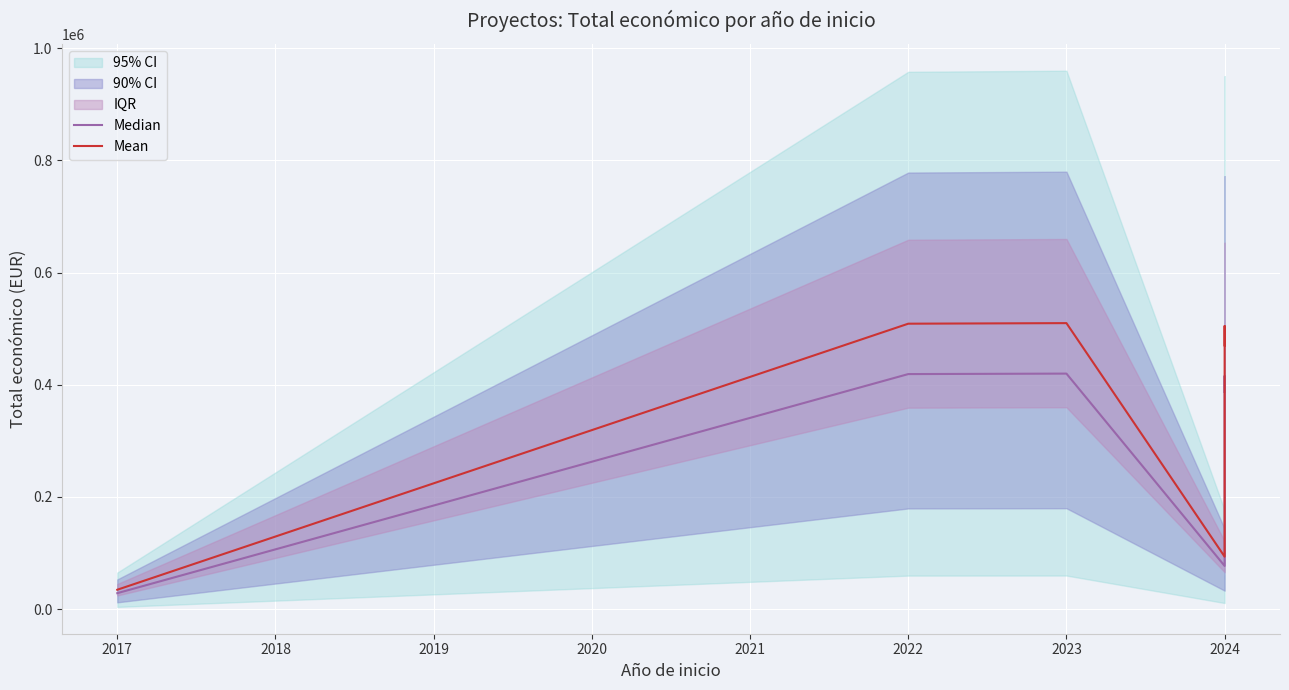

Reading left to right, extract all data points from this chart.

Median: 28569.8	419070.4	419918.1	77117.6	415600.5	387237.2
Mean: 34691.9	508871.2	509900.5	93642.8	504657.8	470216.6